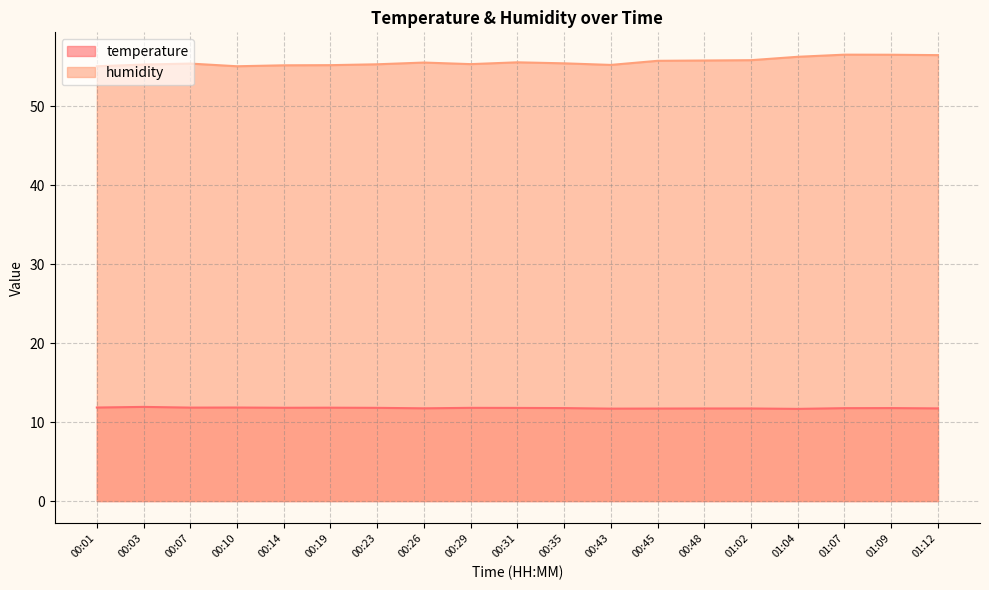

How many categories are shown in the chart?

19